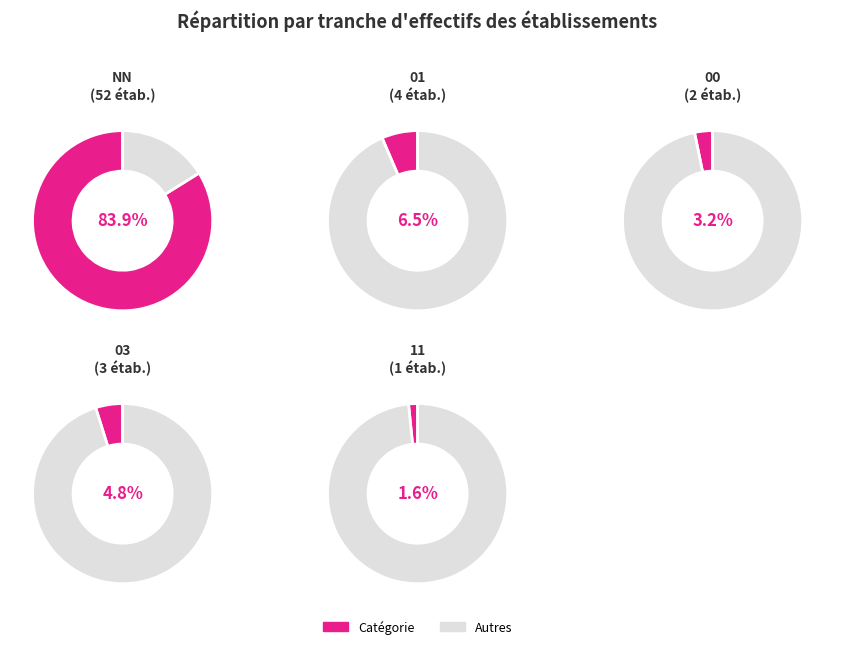

Is it true that 11 is 11% of the pie?

False